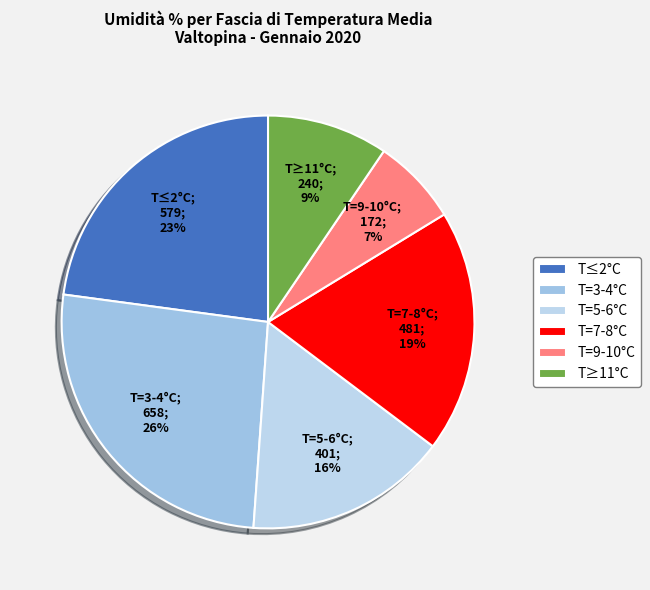

Count the number of slices in the pie.

6